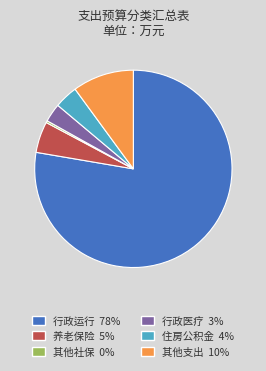

Is there any slice that represents more than half of the pie?

Yes